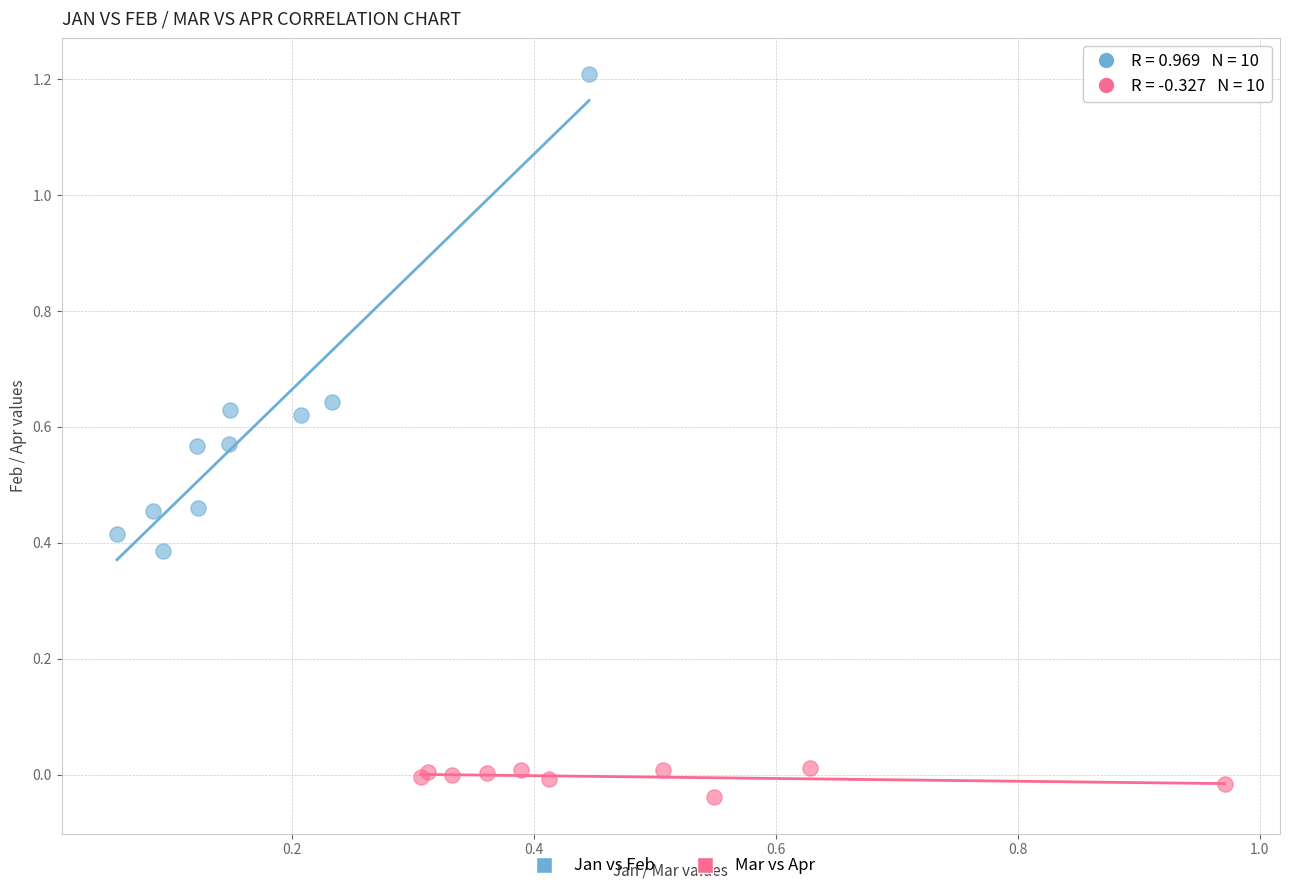

Which series contains the lowest Y value?

Mar vs Apr